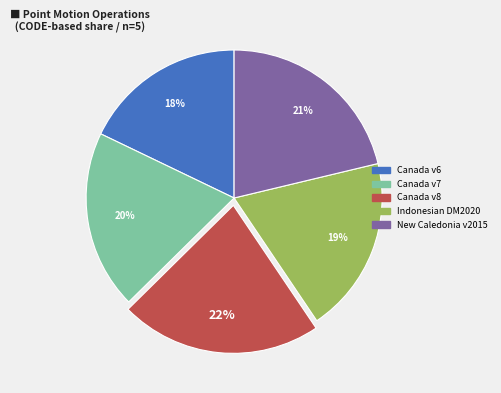

Does any single category account for the majority?

No